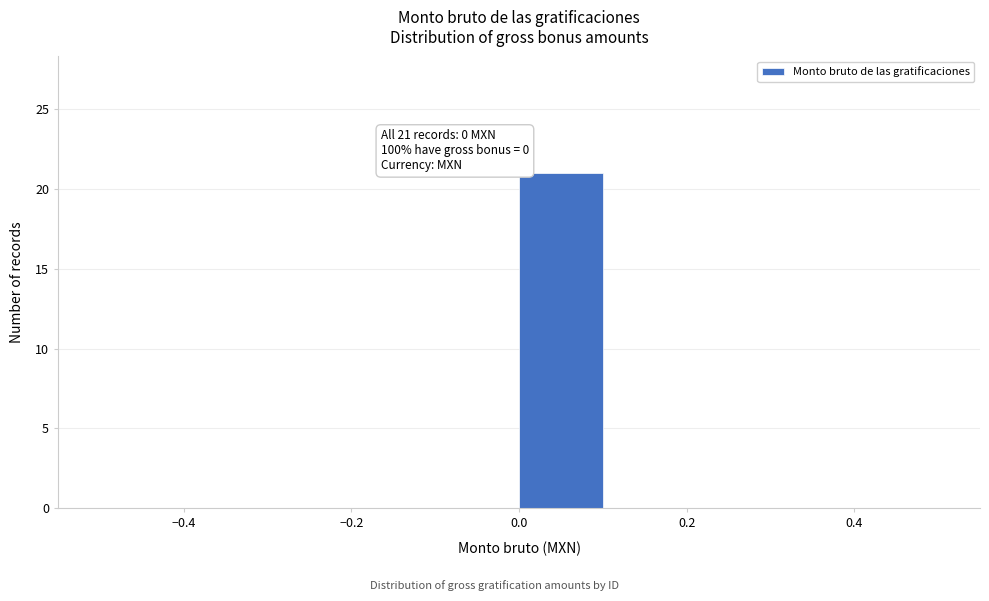

Which range on the x-axis has the tallest bar?

0.0 to 0.1